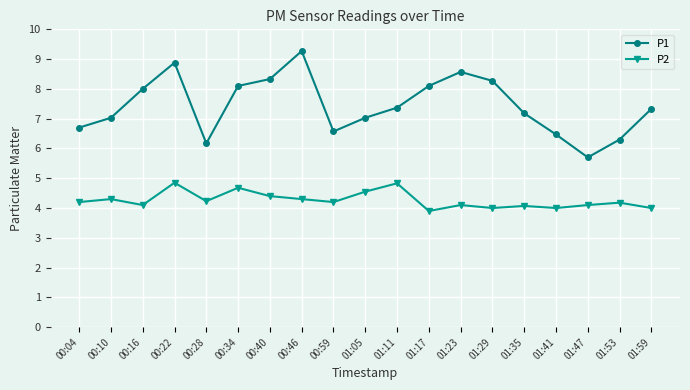

List the series in order of their peak value, highest first.

P1, P2